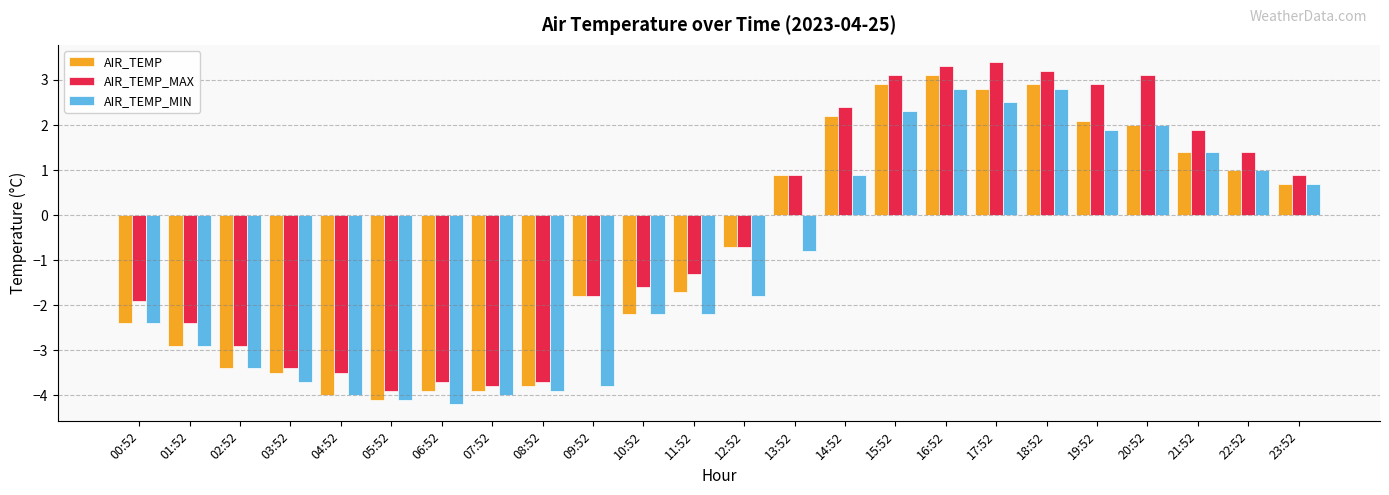

Which series has the largest range (max minus min)?

AIR_TEMP_MAX